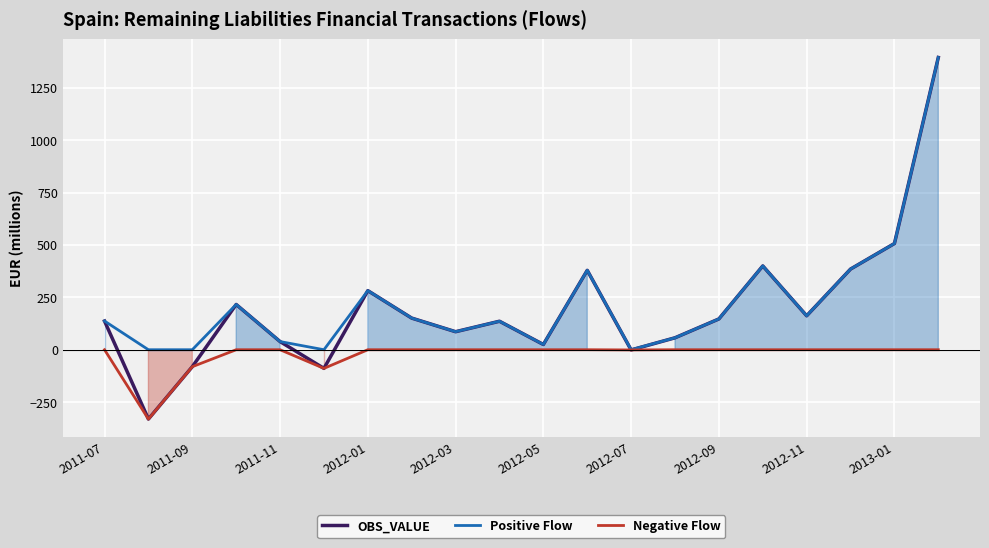

Which series has the largest range (max minus min)?

OBS_VALUE